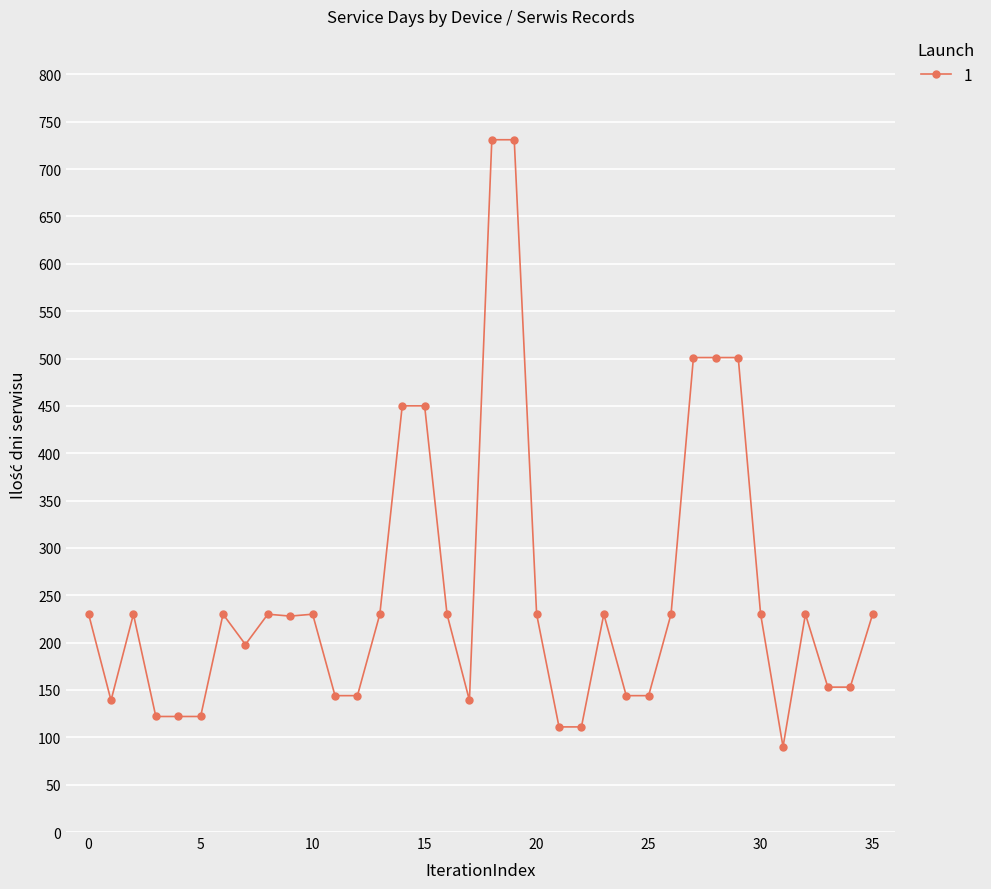

What is the value of the 28th point from the left?

501